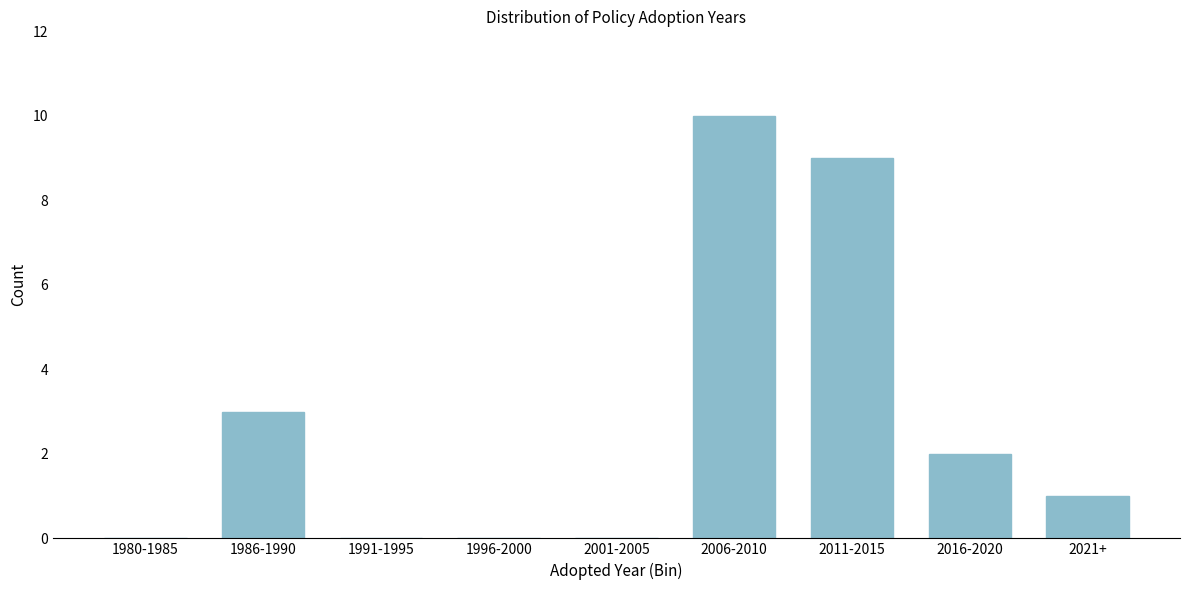

Reading right to left, what are all the values shown in this chart?

2021+=1	2016-2020=2	2011-2015=9	2006-2010=10	2001-2005=0	1996-2000=0	1991-1995=0	1986-1990=3	1980-1985=0